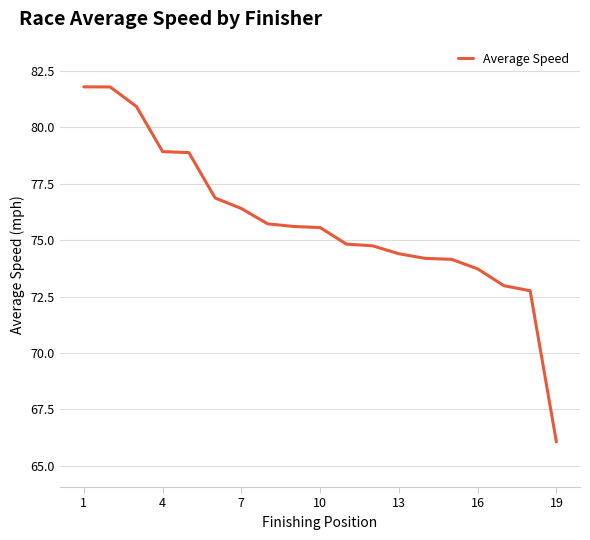

What is the difference between the maximum and minimum values?

15.7